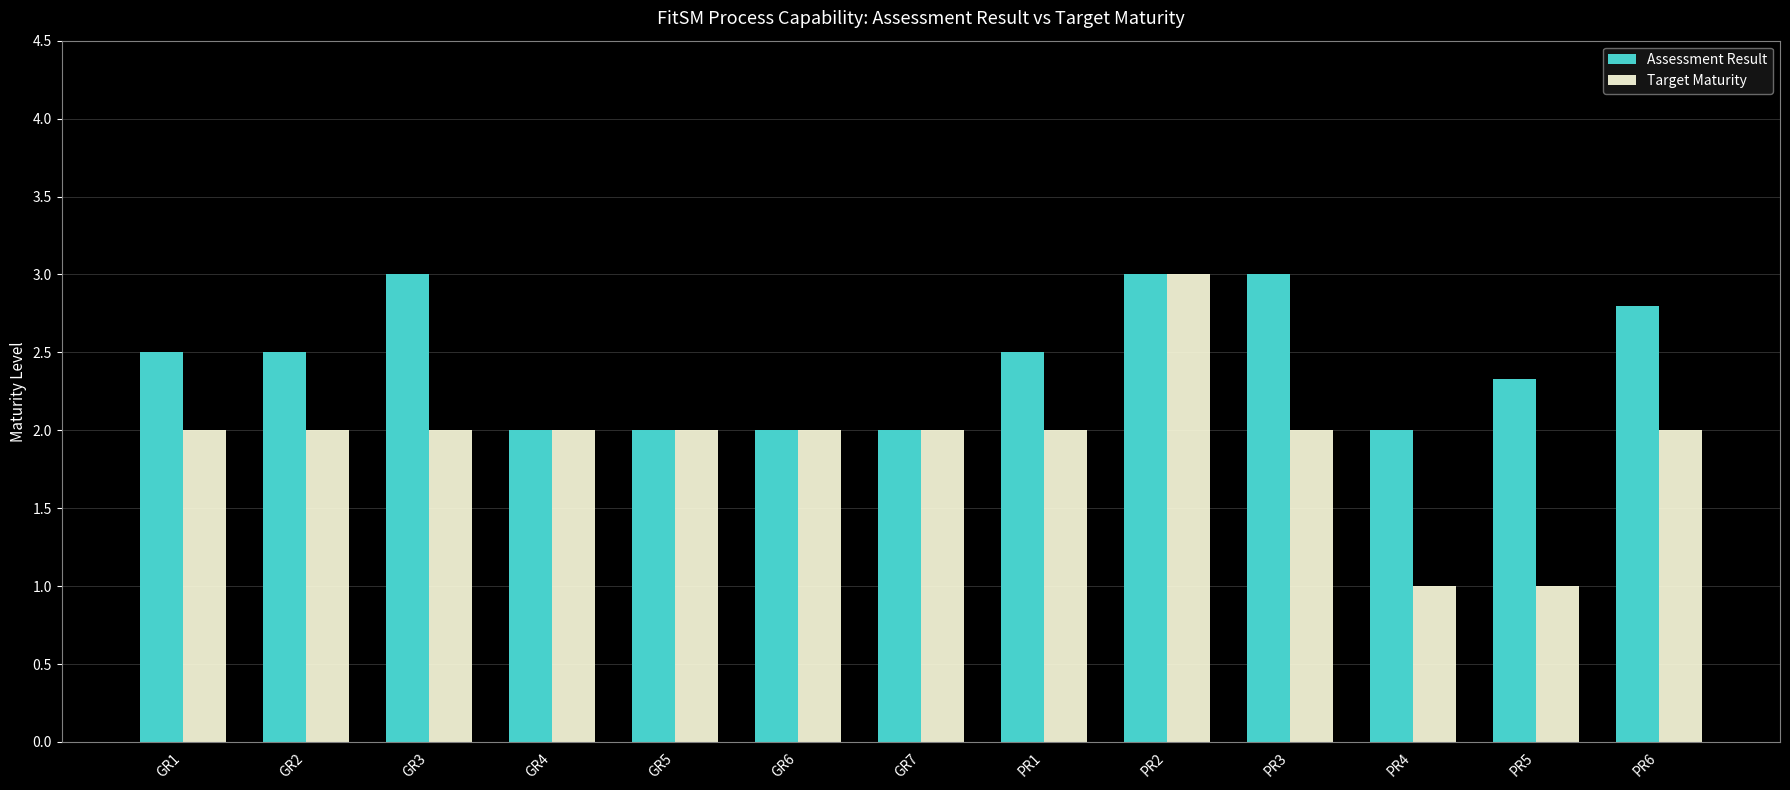

At which category is the sum across all series the highest?

PR2